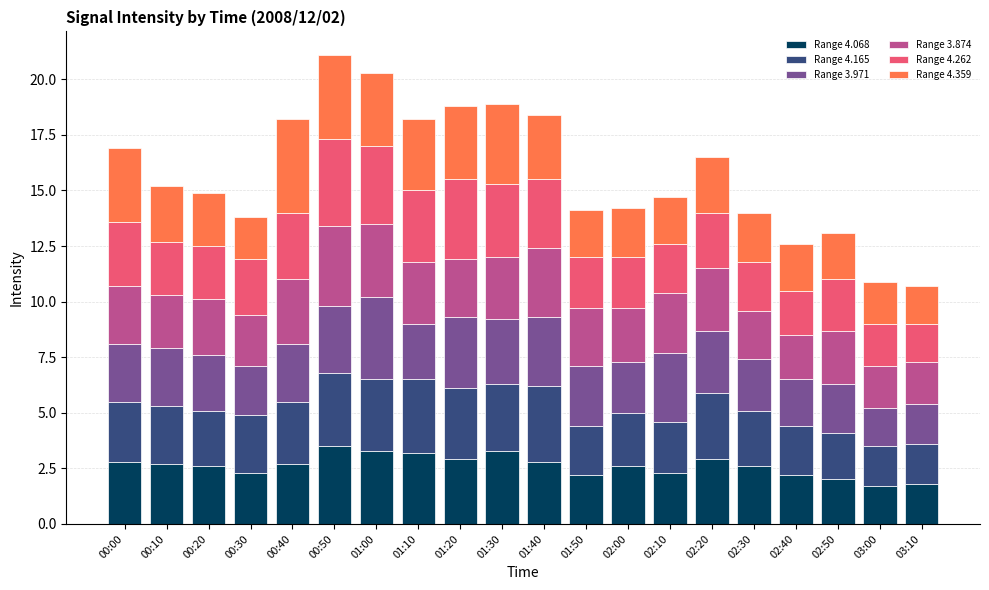

What is the minimum value for Range 4.068?

1.7